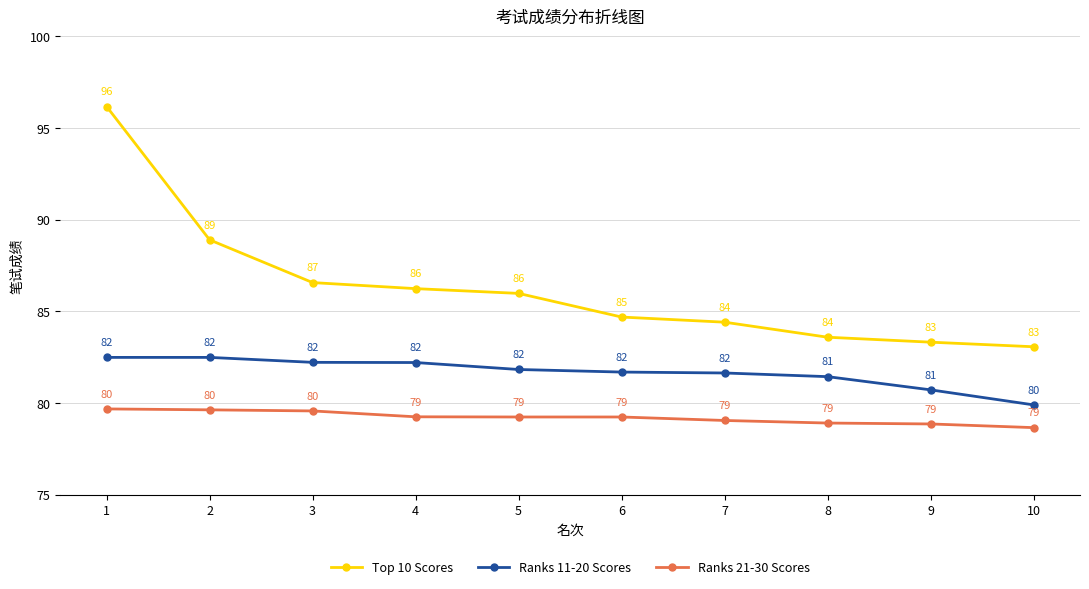

At which category is the sum across all series the highest?

1